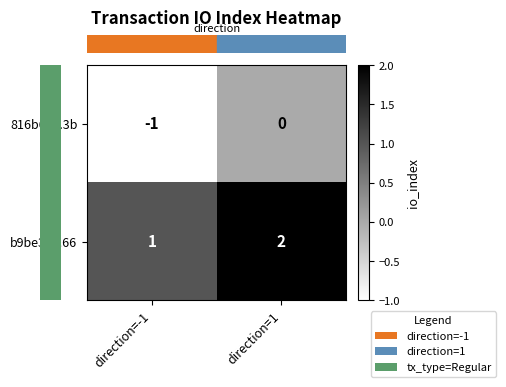

What is the greatest value displayed?

2